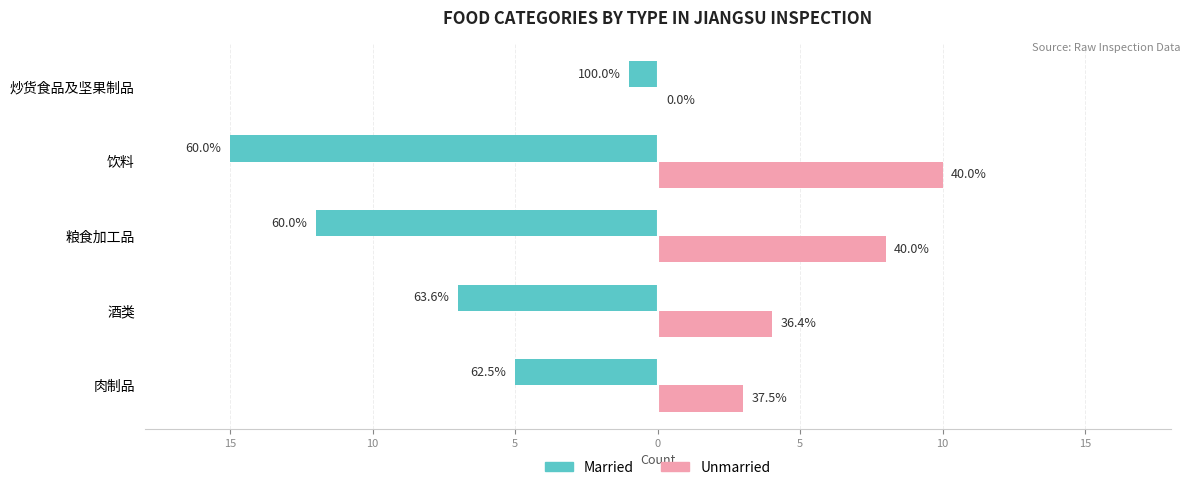

How many bars are there in total?

10